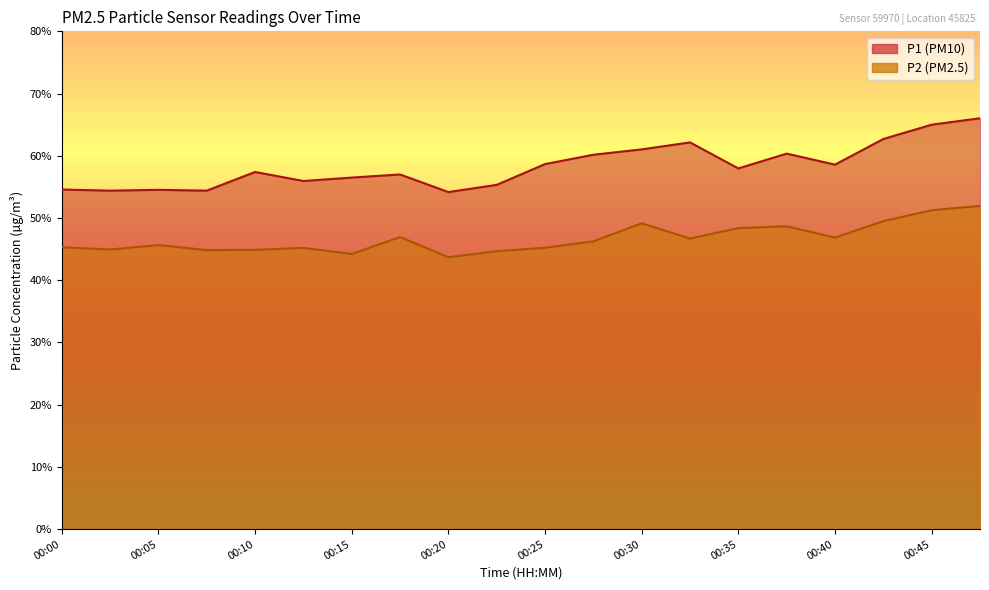

Which series has the largest total across all categories?

P1